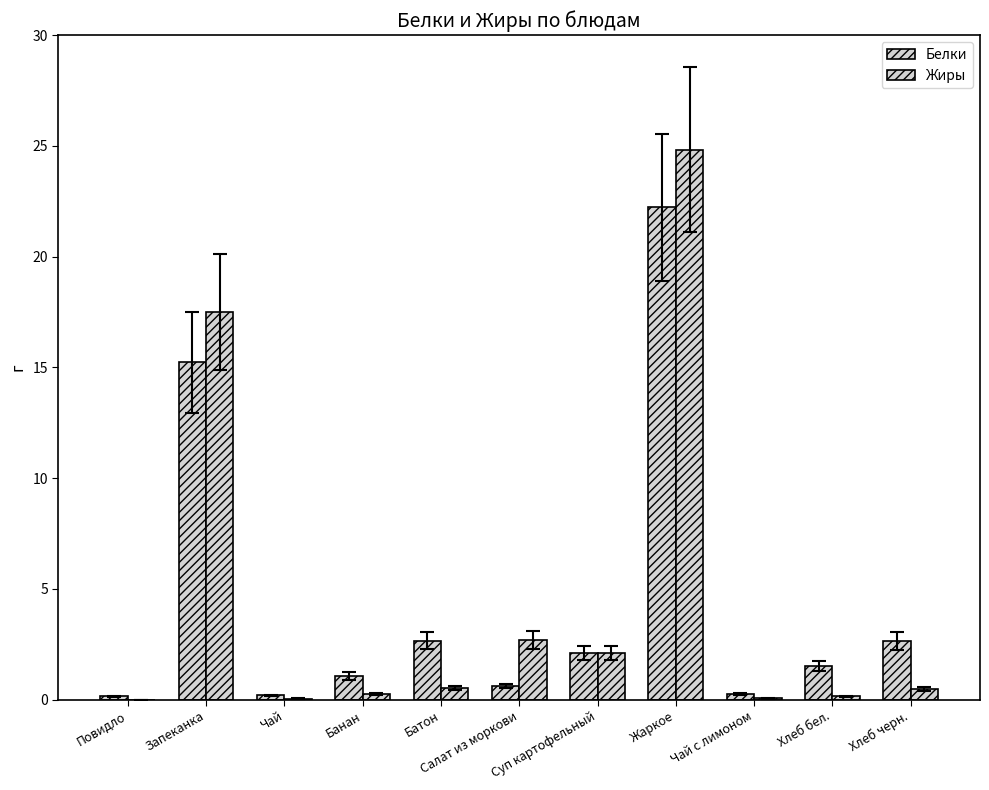

List the series in order of their overall mean, lowest first.

Белки, Жиры